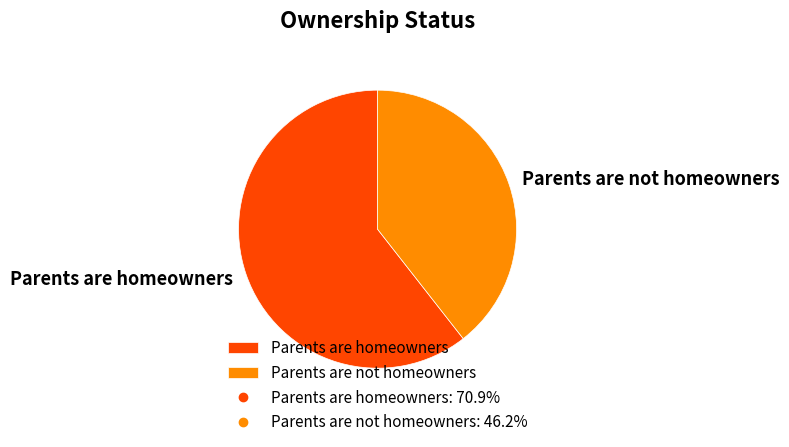

Do Parents are homeowners and Parents are not homeowners together represent more than half of the pie?

Yes